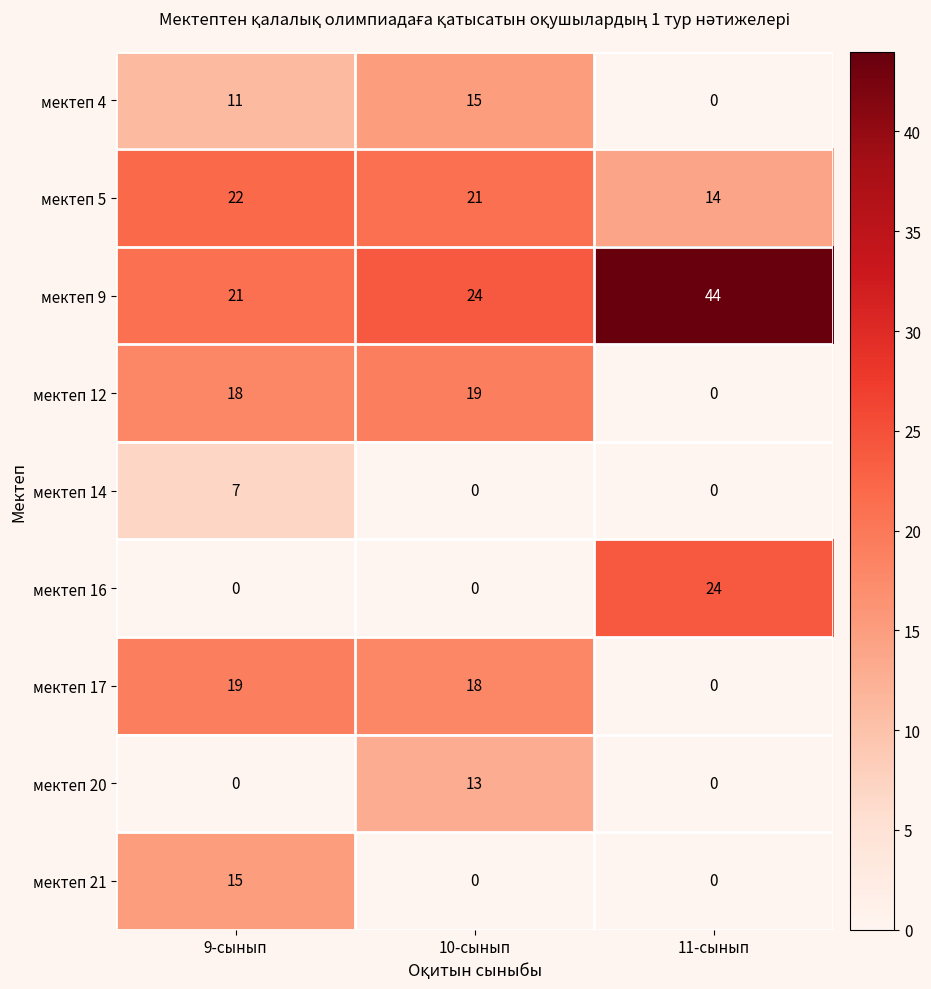

Which series changed the most between 9-сынып and 11-сынып?

мектеп 16